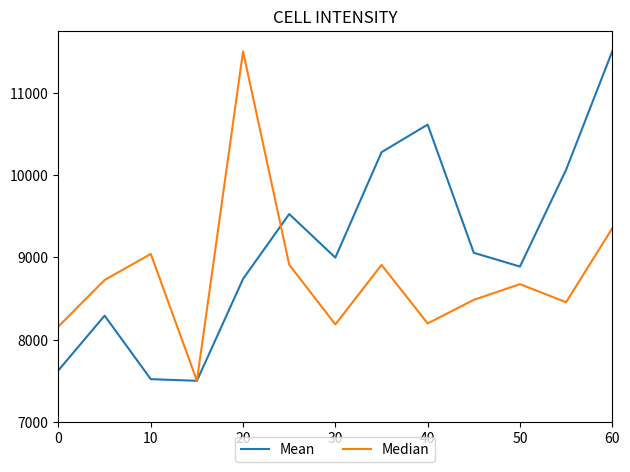

List the series in order of their overall mean, highest first.

Mean, Median